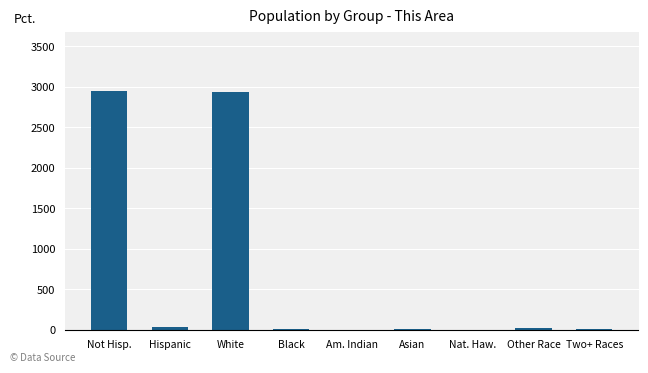

Is it true that the value at Black is 9?

True